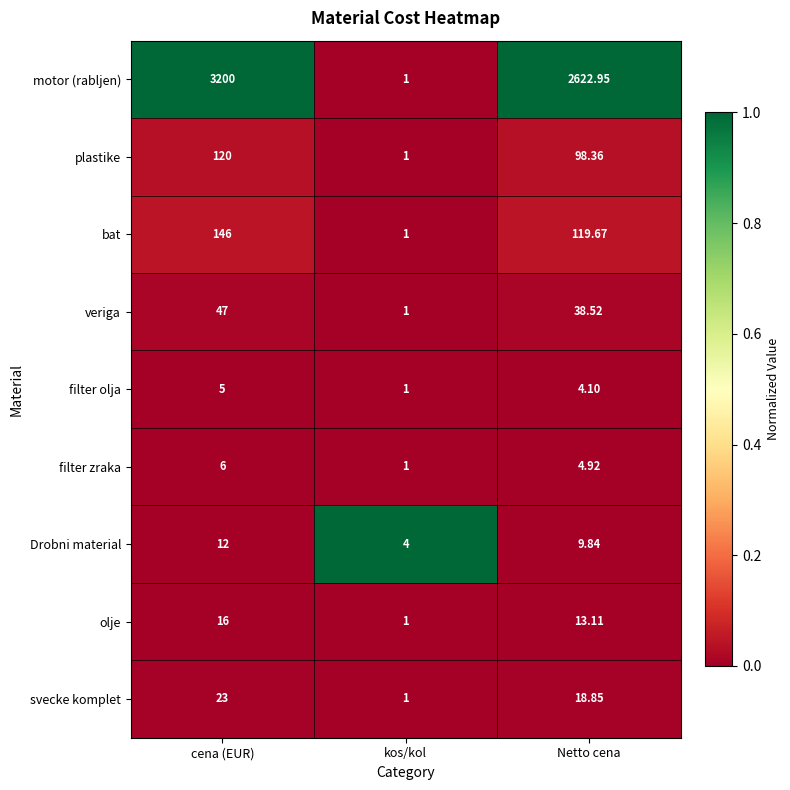

Count the number of data series in this chart.

9